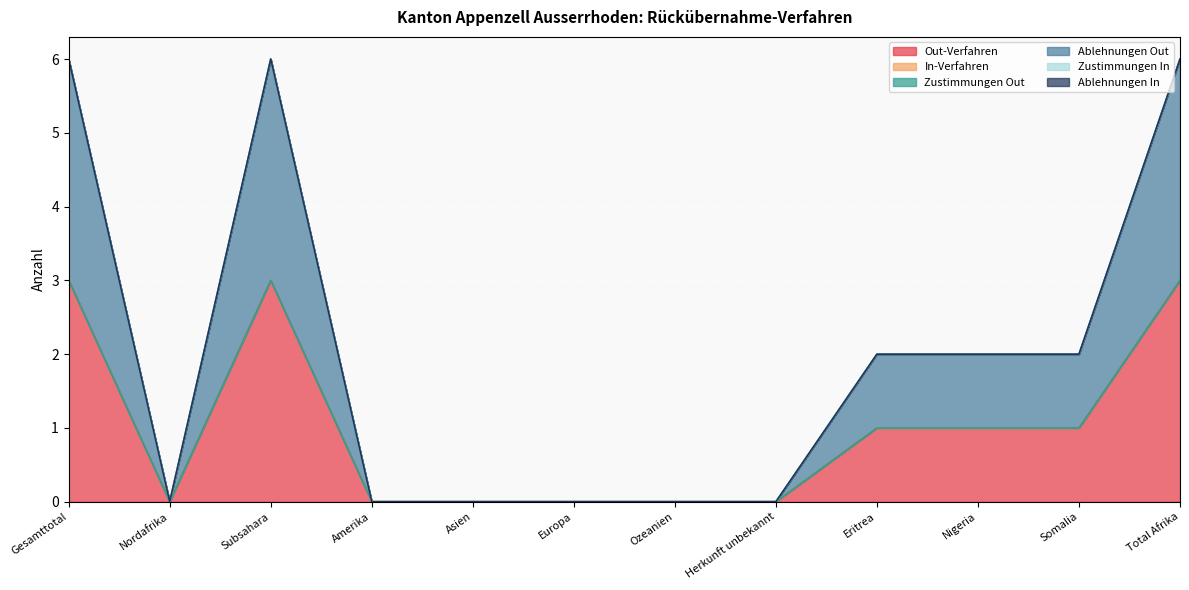

True or false: Ablehnungen Out has a value of -2 at Asien.

False